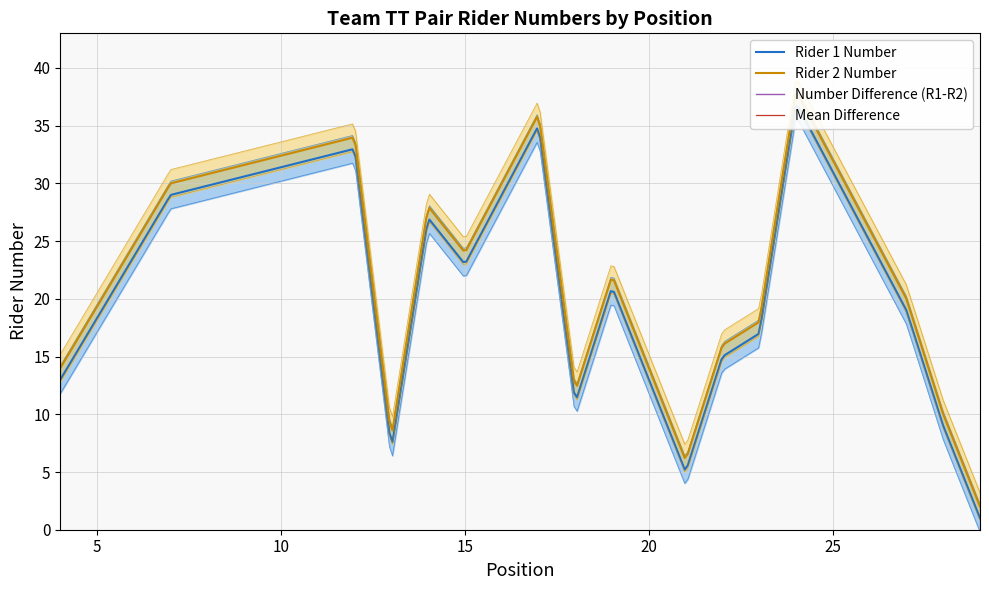

Reading left to right, list all the values displayed in this chart.

Rider 1 Number: 13	29	33	7	27	23	35	11	21	5	15	17	37	31	25	19	9	1
Rider 2 Number: 14	30	34	8	28	24	36	12	22	6	16	18	38	32	26	20	10	2